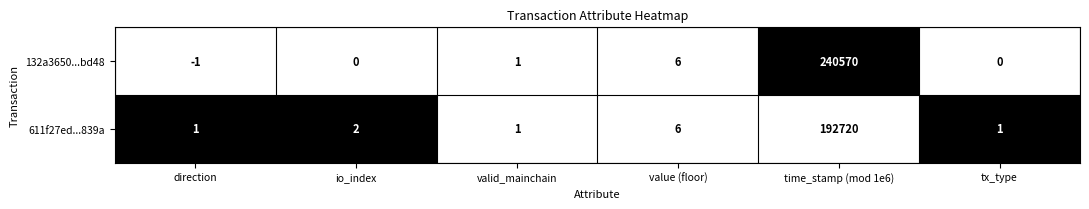

Reading right to left, extract all data points from this chart.

132a3650...bd48: 0	240570	6	1	0	-1
611f27ed...839a: 1	192720	6	1	2	1